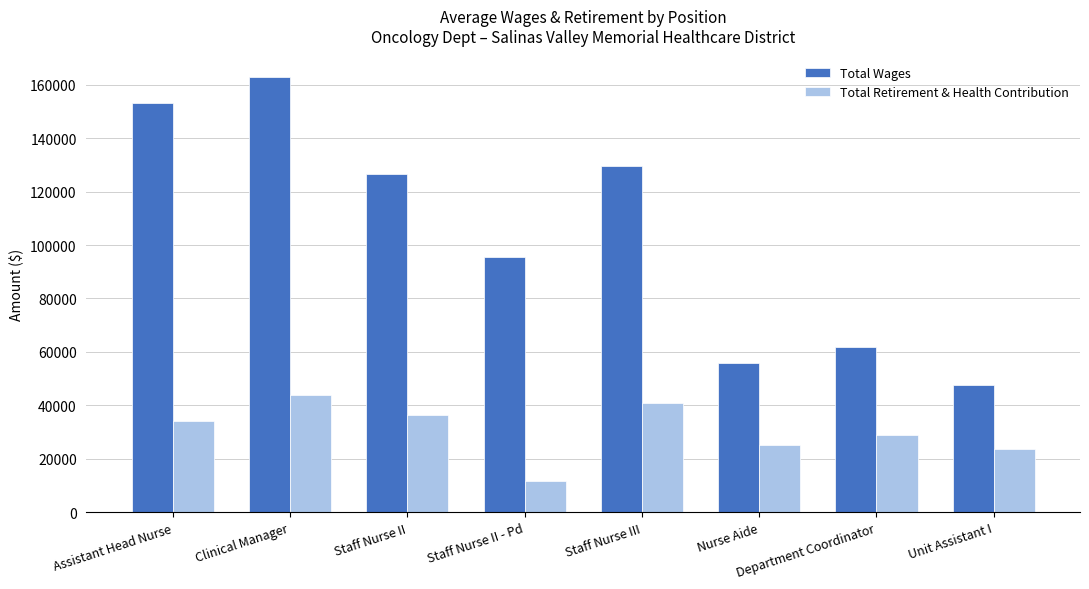

What is the label of the 4th bar from the right?

Staff Nurse III